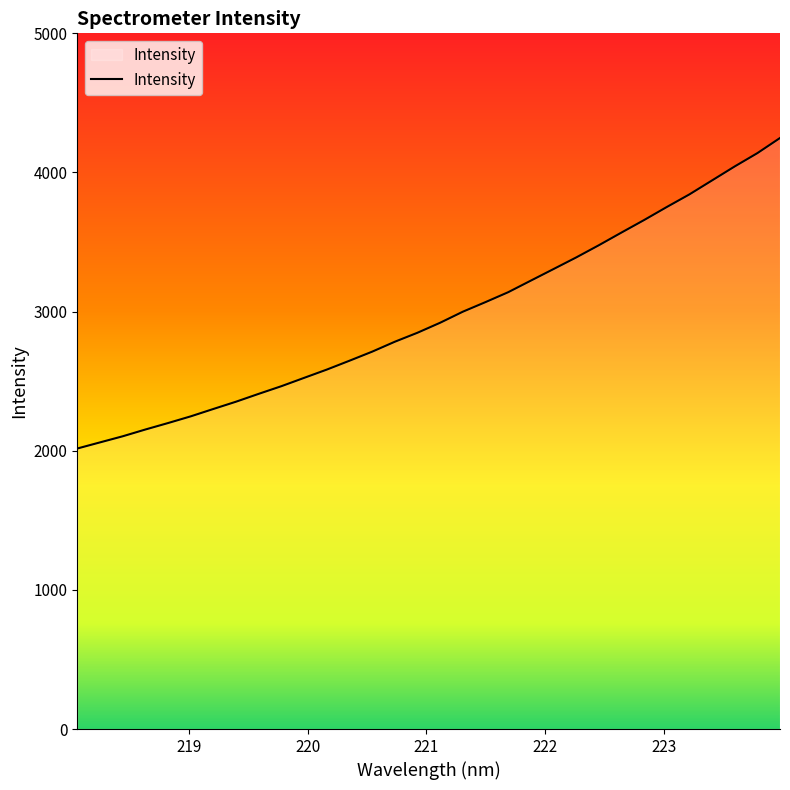

What is the maximum value shown in the chart?

4247.8